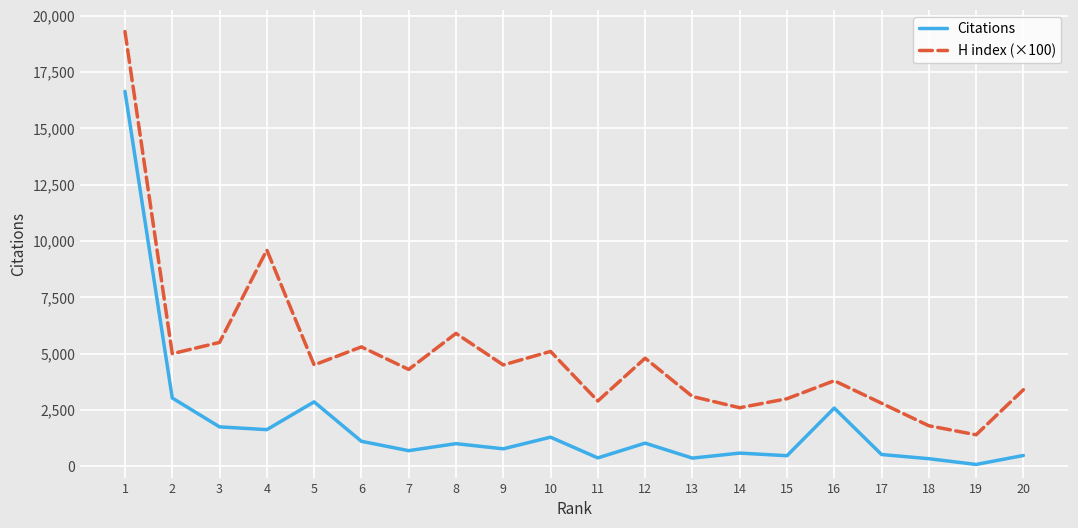

True or false: Citations and H index (×100) cross at least once.

False